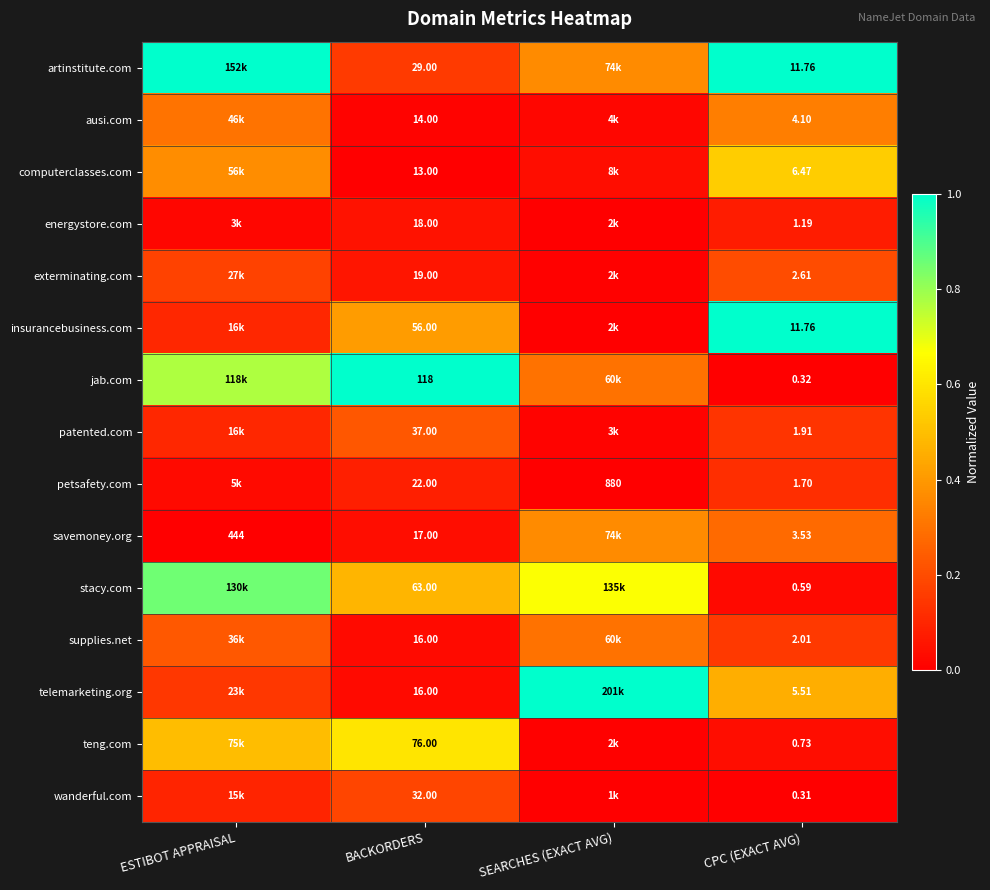

What is the spread (max minus min) of values at BACKORDERS?

105.0